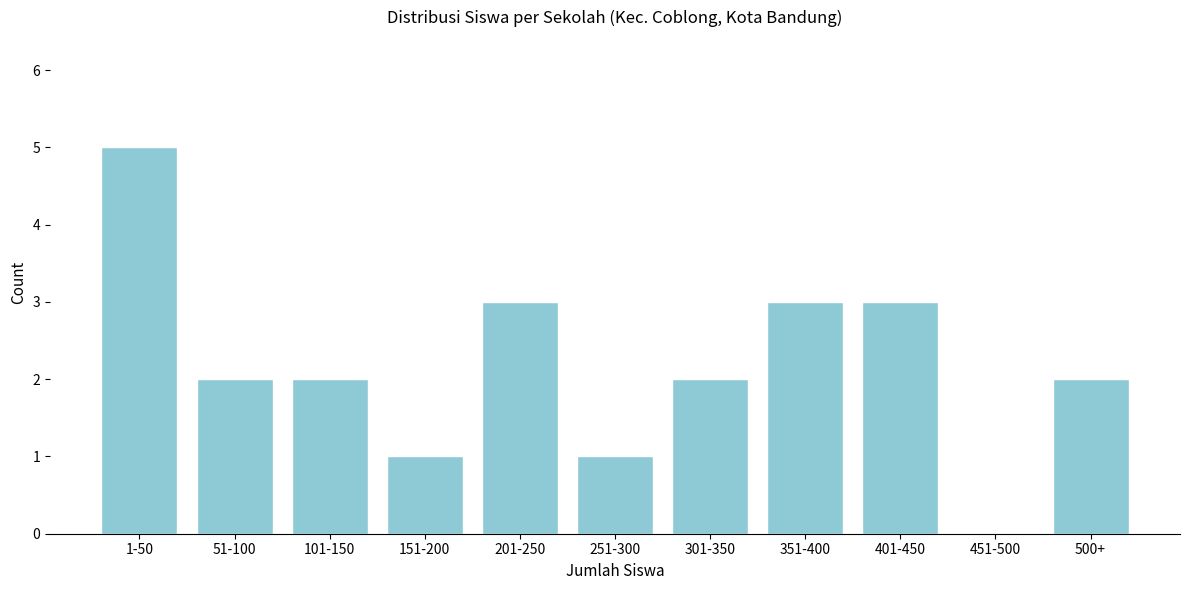

Reading left to right, what are all the values shown in this chart?

1-50=5	51-100=2	101-150=2	151-200=1	201-250=3	251-300=1	301-350=2	351-400=3	401-450=3	451-500=0	500+=2